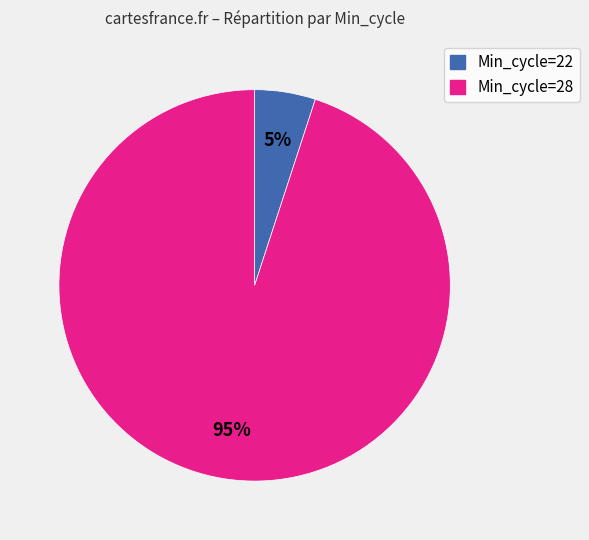

Is there a majority slice in this chart?

Yes